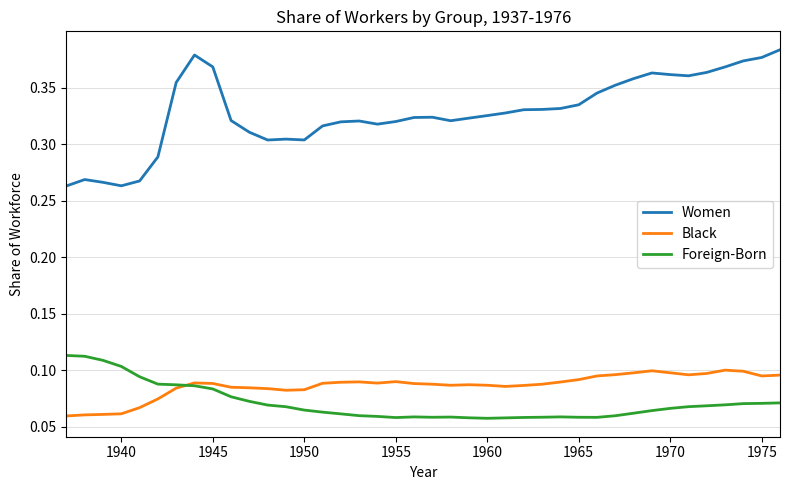

Which series has the largest total across all categories?

Women